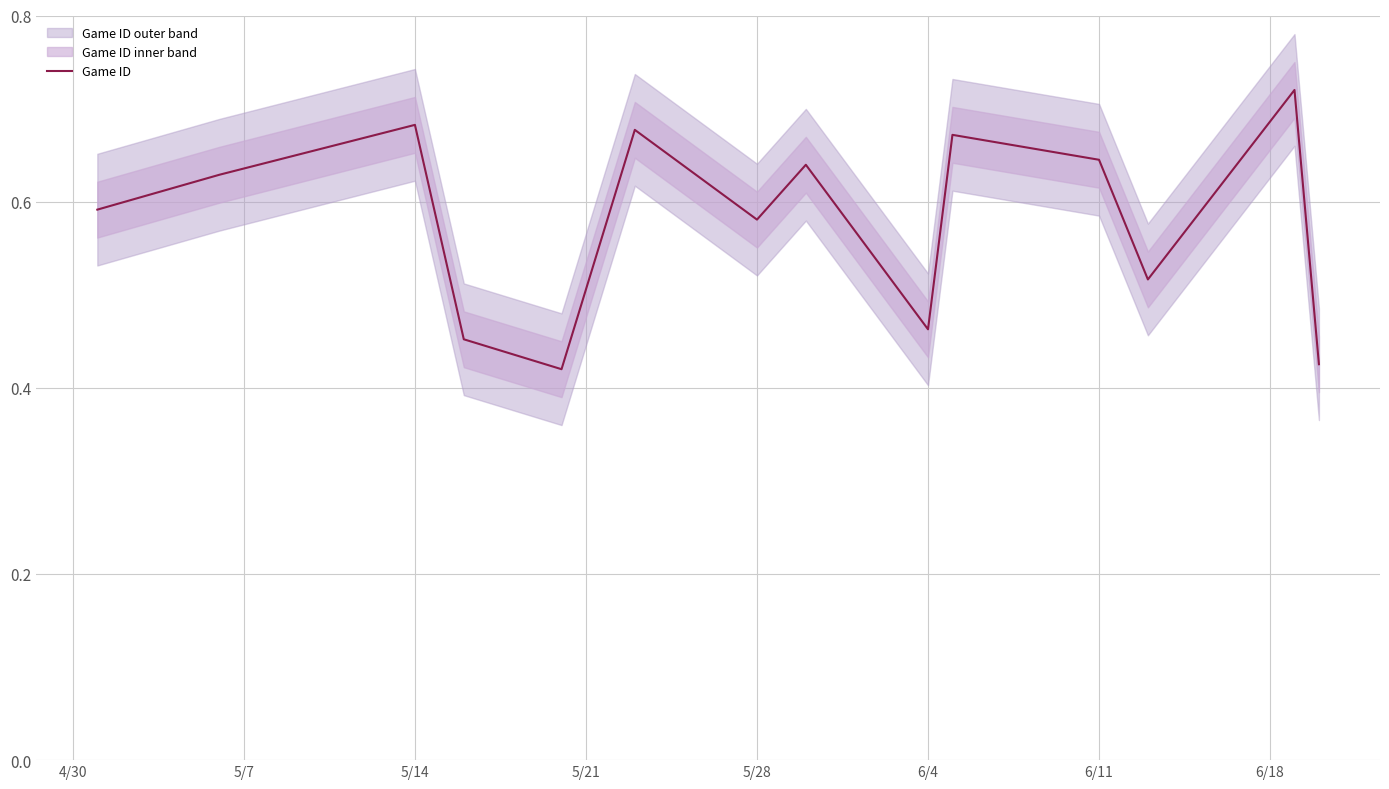

Count the number of categories in the chart.

14